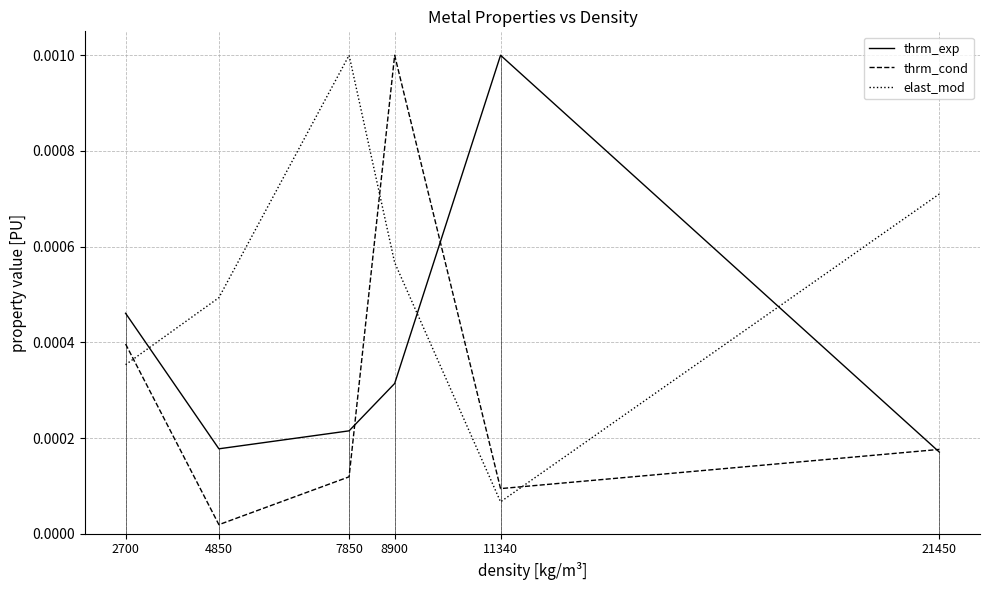

At which category is the sum across all series the highest?

8900